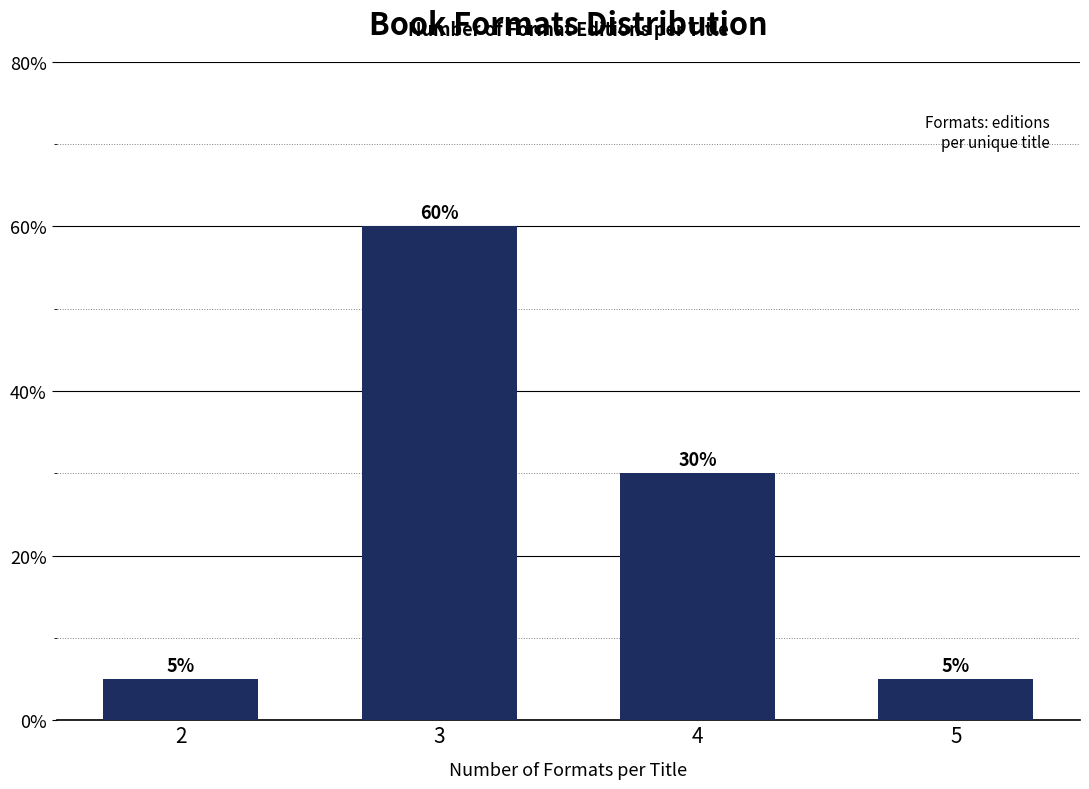

Reading left to right, extract all data points from this chart.

5	60	30	5